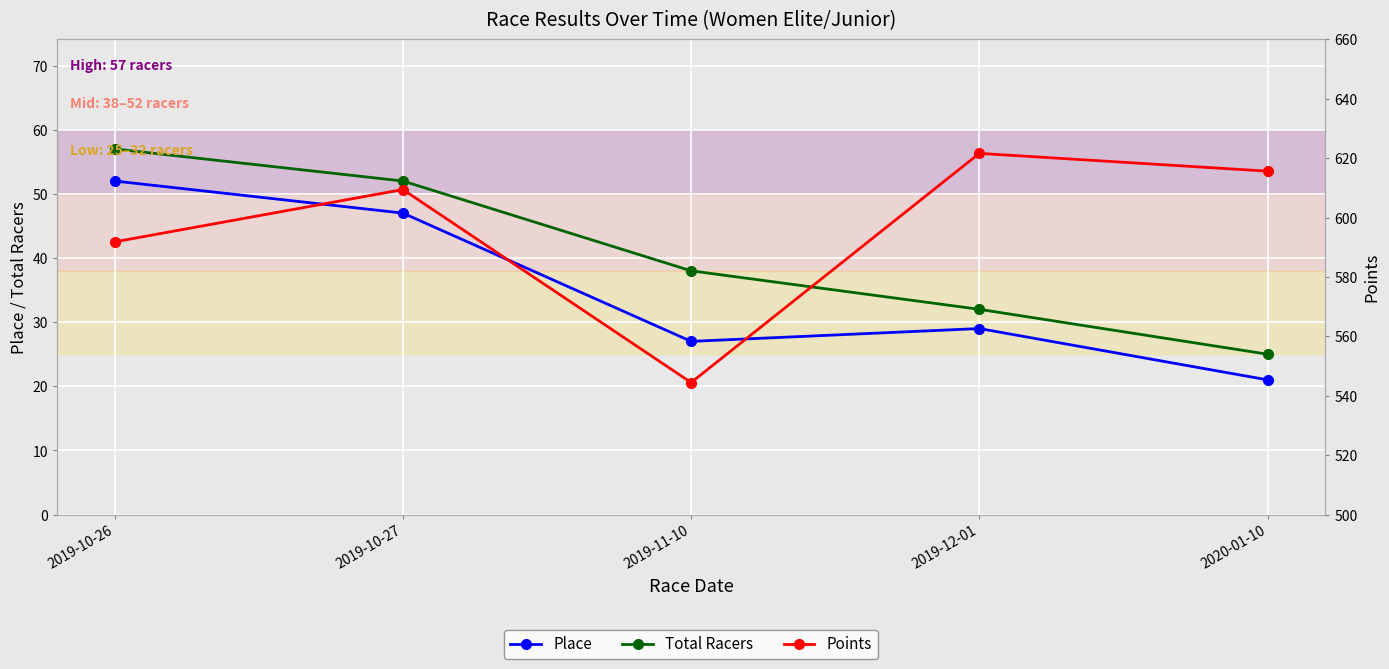

Reading left to right, list all the values displayed in this chart.

Place: 52.0	47.0	27.0	29.0	21.0
Total Racers: 57.0	52.0	38.0	32.0	25.0
Points: 591.8	609.4	544.4	621.6	615.6